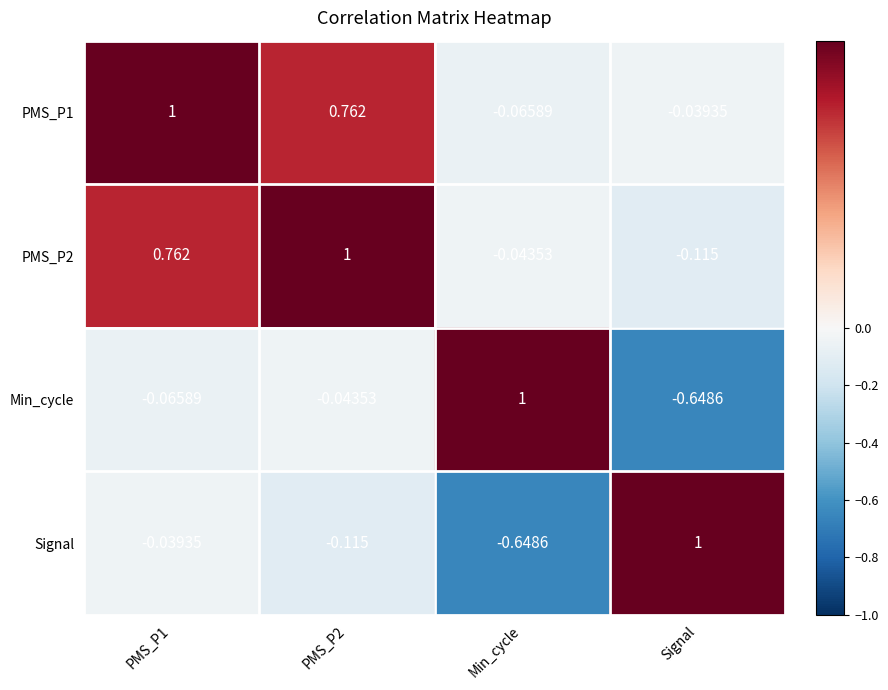

Where does the Min_cycle series first go above 0?

Min_cycle